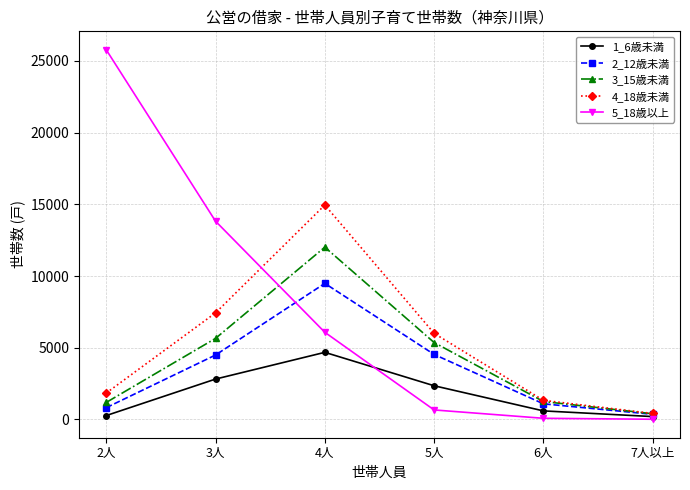

What is the smallest value displayed?

14